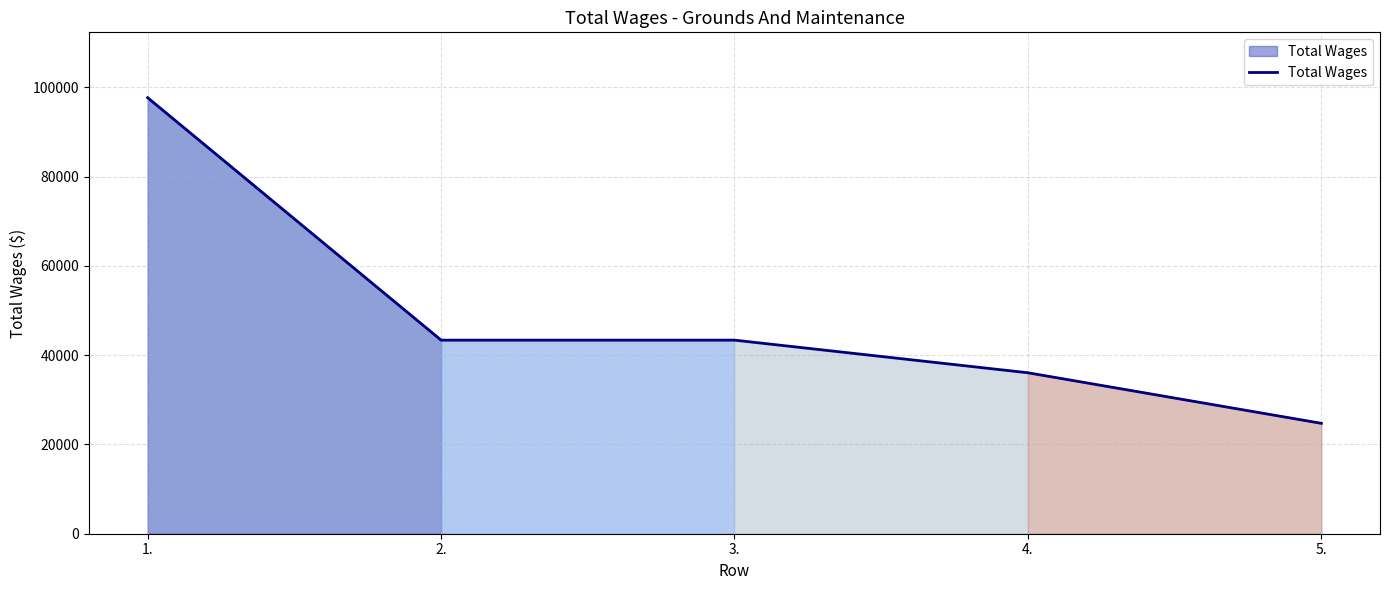

How many values are between 36058 and 43368?

3